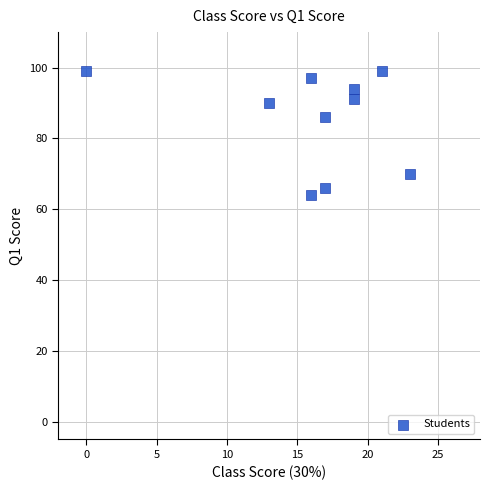

What Y value in the scatter plot is closest to 81?

86